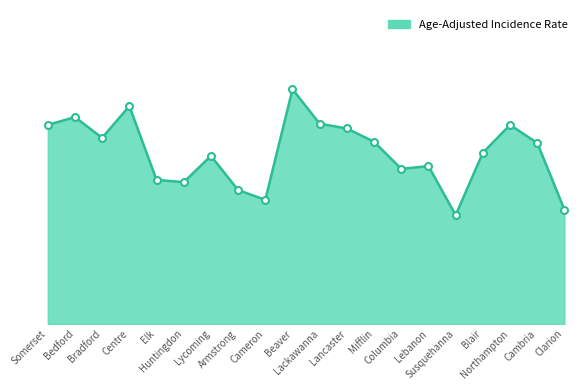

Rank the categories by value from lowest to highest.

Susquehanna, Clarion, Cameron, Armstrong, Huntingdon, Elk, Columbia, Lebanon, Lycoming, Blair, Cambria, Mifflin, Bradford, Lancaster, Somerset, Northampton, Lackawanna, Bedford, Centre, Beaver